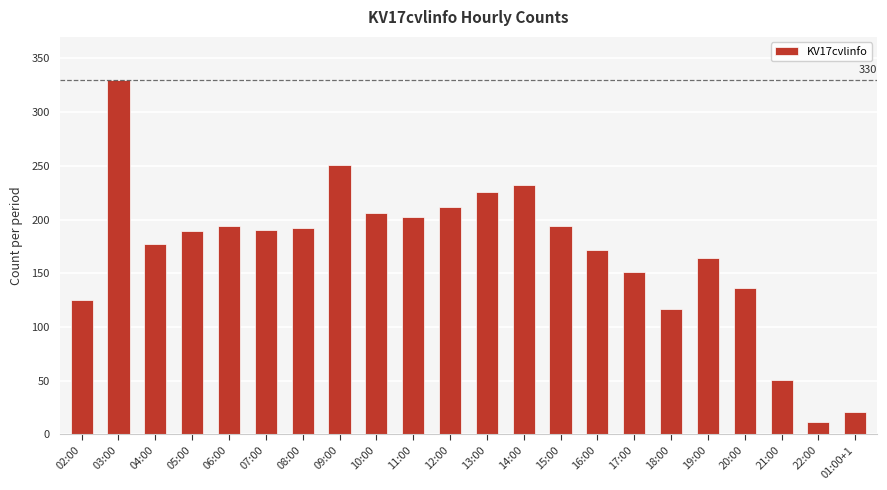

Count the number of categories in the chart.

22